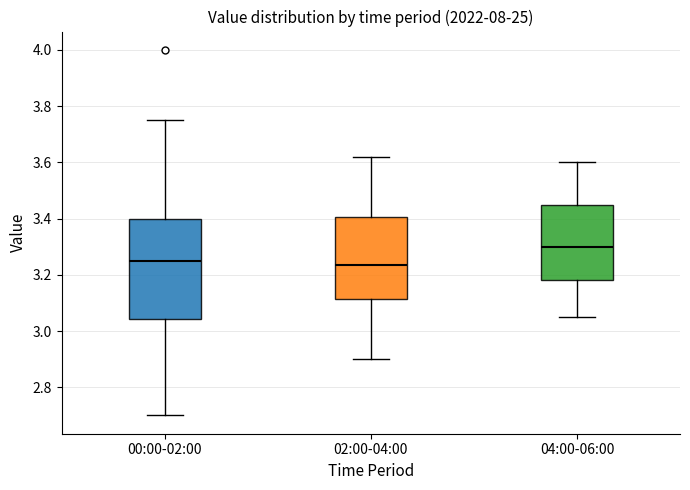

Reading left to right, transcribe this box plot: for each box, give where its median line is, the range the box spans, and where its two whiskers end, as read against the y-axis. The values are not printed on the chart, so give them approximately, as read against the axis.

00:00-02:00: median 3.26, box 3.04 to 3.40, whiskers 2.70 to 3.76
02:00-04:00: median 3.24, box 3.12 to 3.40, whiskers 2.90 to 3.62
04:00-06:00: median 3.30, box 3.18 to 3.46, whiskers 3.06 to 3.60